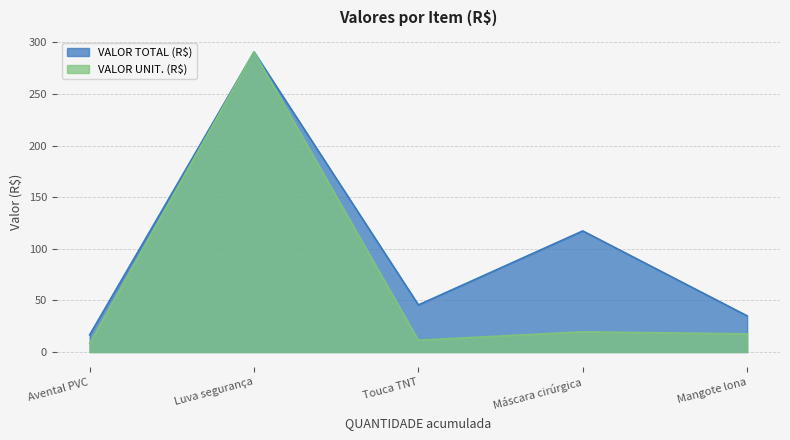

Which label corresponds to the largest value in the chart?

Luva segurança